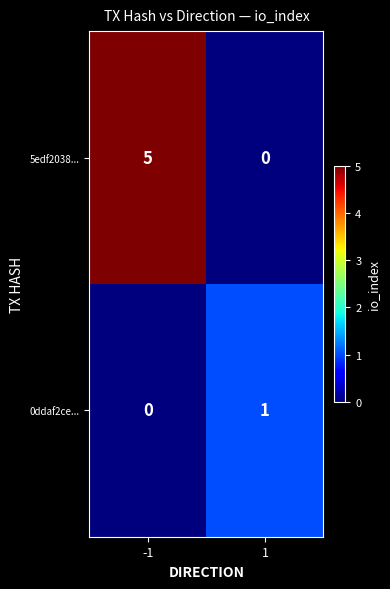

Rank the series at 1 from highest to lowest value.

0ddaf2ce..., 5edf2038...